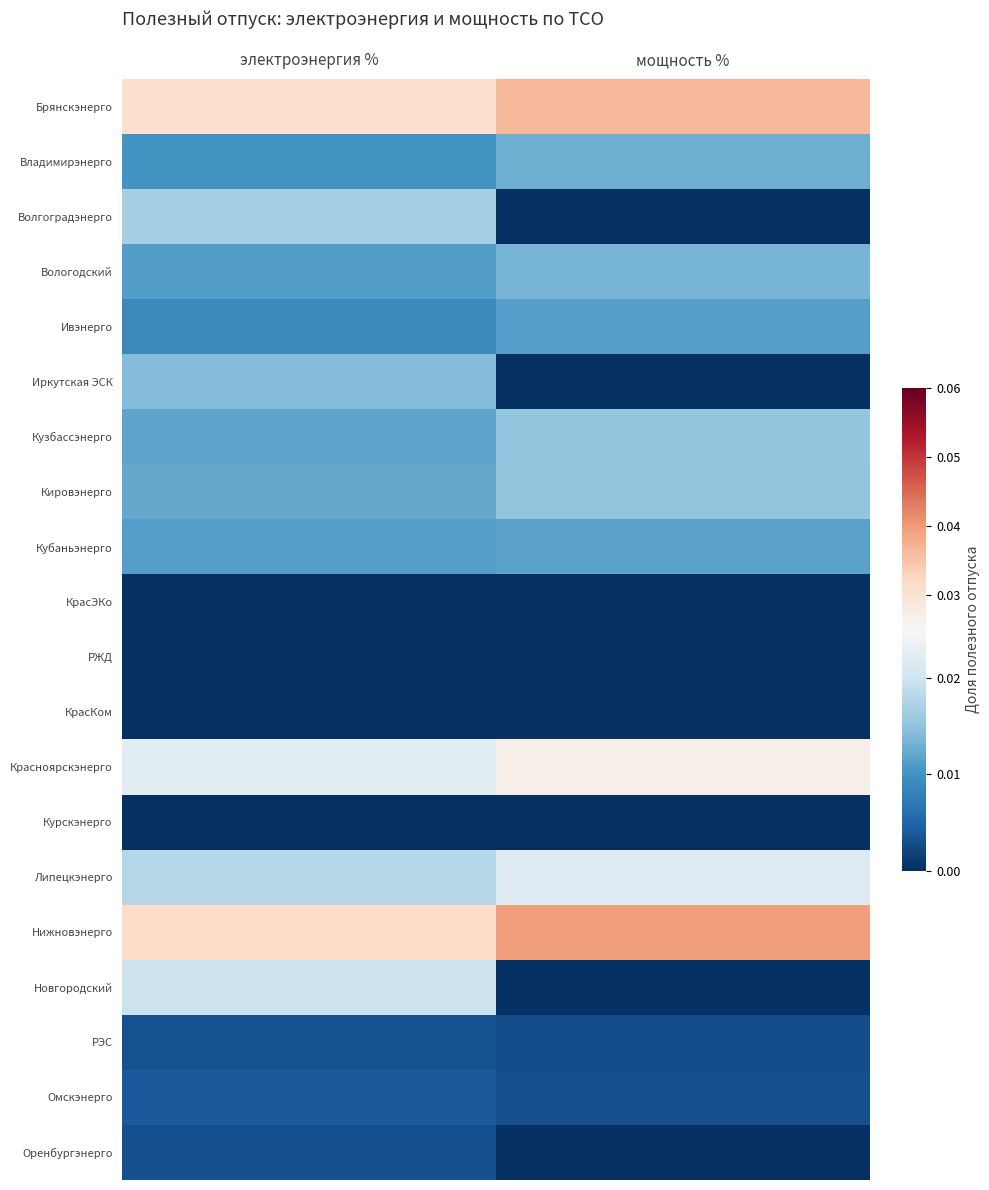

Reading left to right, transcribe all the data shown in this chart.

Брянскэнерго: электроэнергия %=0.0	мощность %=0.0
Владимирэнерго: электроэнергия %=0.0	мощность %=0.0
Волгоградэнерго: электроэнергия %=0.0	мощность %=0.0
Вологодский: электроэнергия %=0.0	мощность %=0.0
Ивэнерго: электроэнергия %=0.0	мощность %=0.0
Иркутская ЭСК: электроэнергия %=0.0	мощность %=0.0
Кузбассэнерго: электроэнергия %=0.0	мощность %=0.0
Кировэнерго: электроэнергия %=0.0	мощность %=0.0
Кубаньэнерго: электроэнергия %=0.0	мощность %=0.0
КрасЭКо: электроэнергия %=0.0	мощность %=0.0
РЖД: электроэнергия %=0.0	мощность %=0.0
КрасКом: электроэнергия %=0.0	мощность %=0.0
Красноярскэнерго: электроэнергия %=0.0	мощность %=0.0
Курскэнерго: электроэнергия %=0.0	мощность %=0.0
Липецкэнерго: электроэнергия %=0.0	мощность %=0.0
Нижновэнерго: электроэнергия %=0.0	мощность %=0.0
Новгородский: электроэнергия %=0.0	мощность %=0.0
РЭС: электроэнергия %=0.0	мощность %=0.0
Омскэнерго: электроэнергия %=0.0	мощность %=0.0
Оренбургэнерго: электроэнергия %=0.0	мощность %=0.0